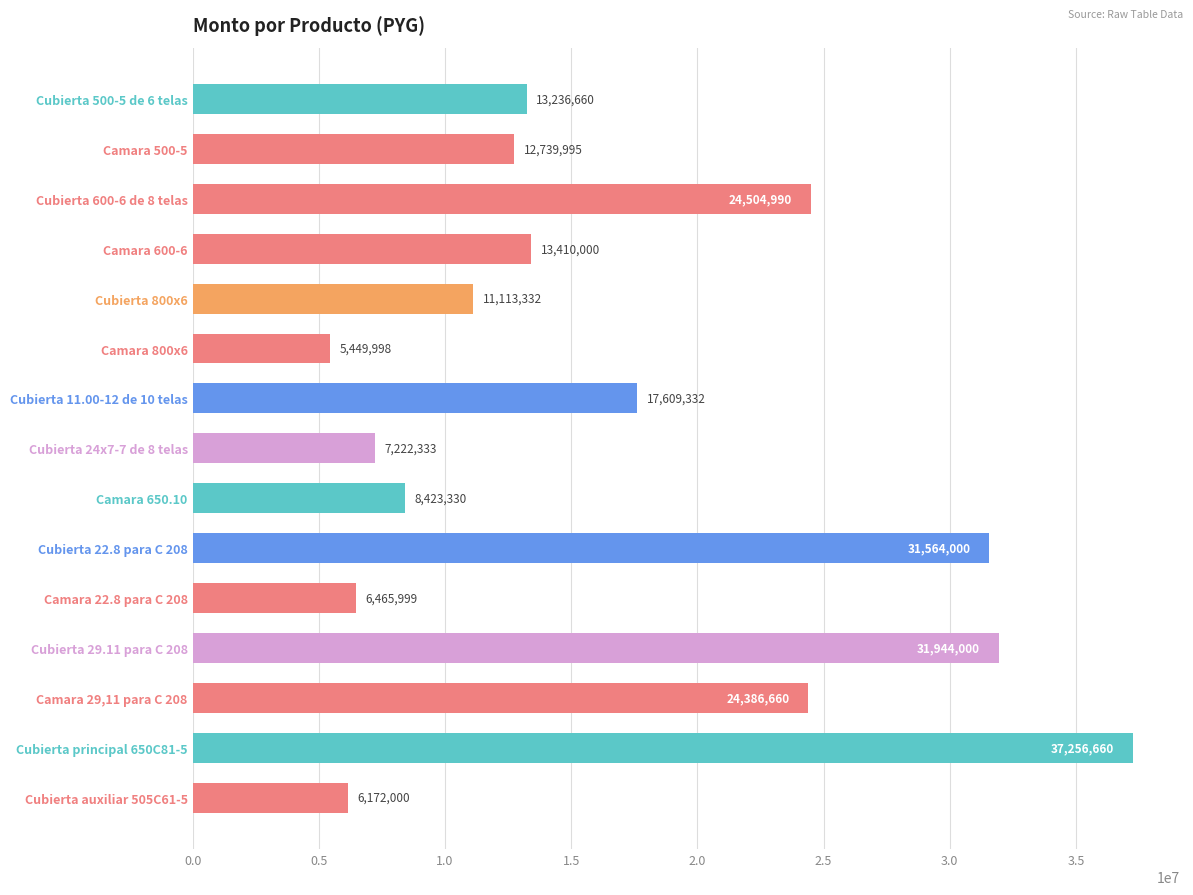

Are the bars grouped side by side (vs. stacked)?

No